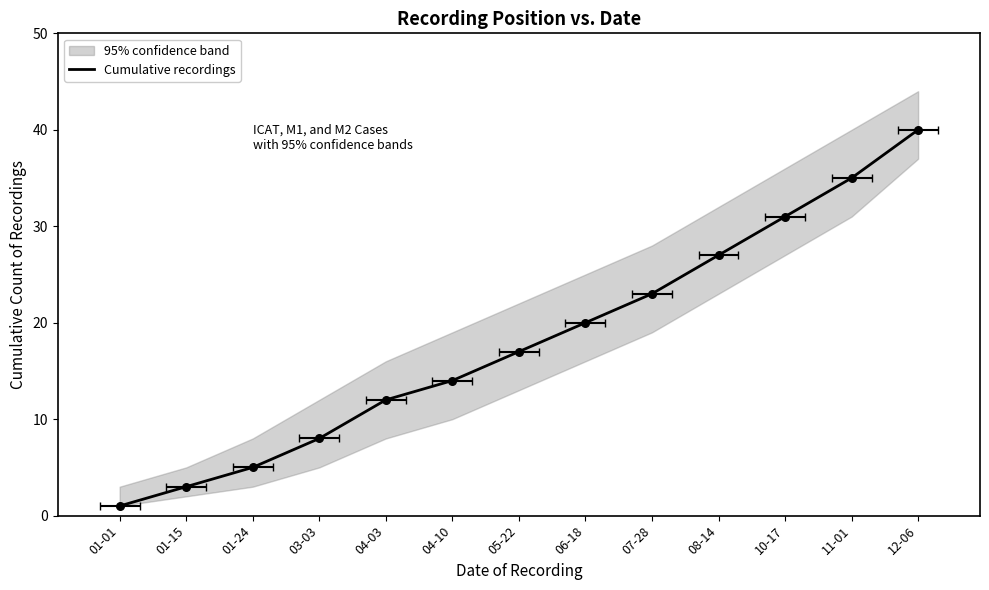

Between 04-10 and 01-24, which is larger?

04-10